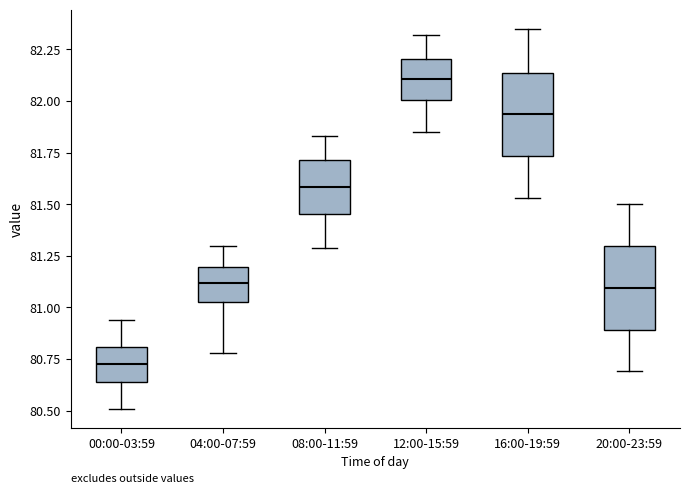

Which box's median line is the highest?

12:00-15:59